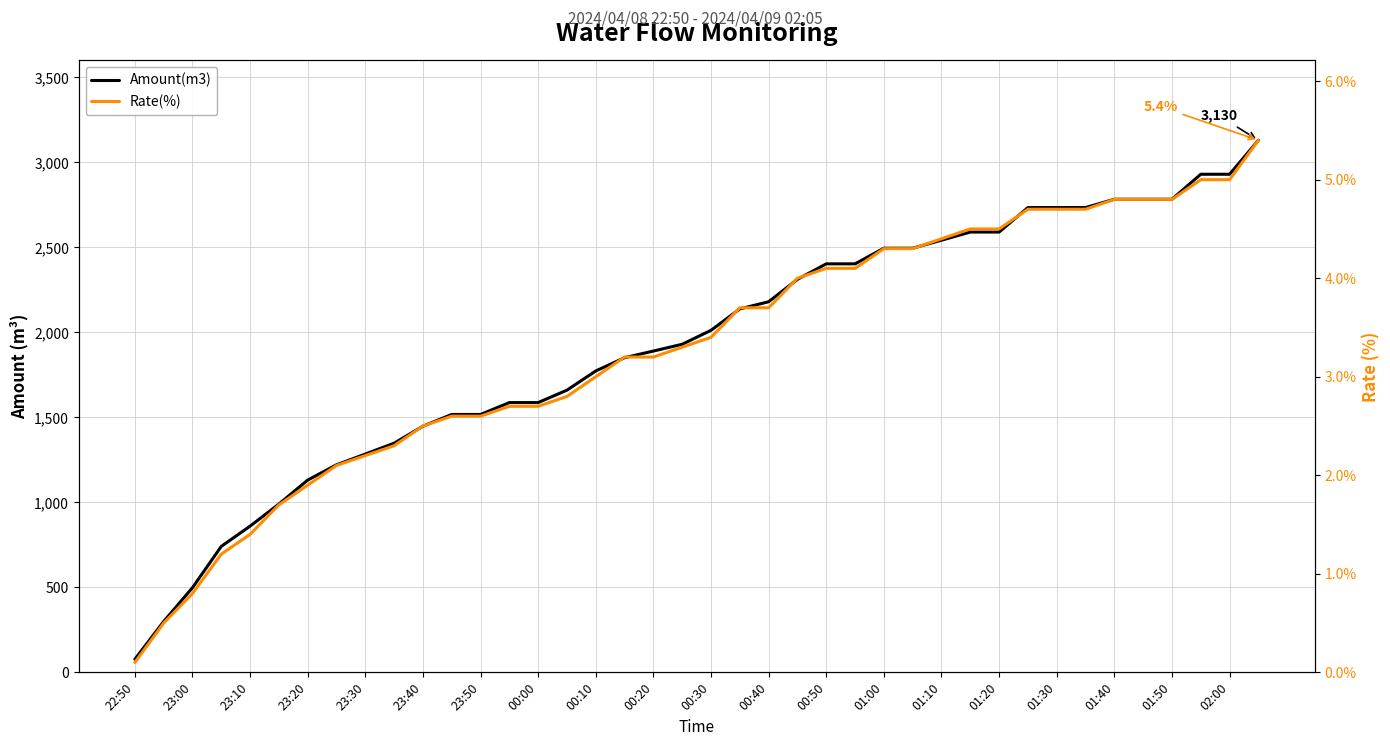

What is the value of the Amount(m3) point at the 29th from the left?

2542.0